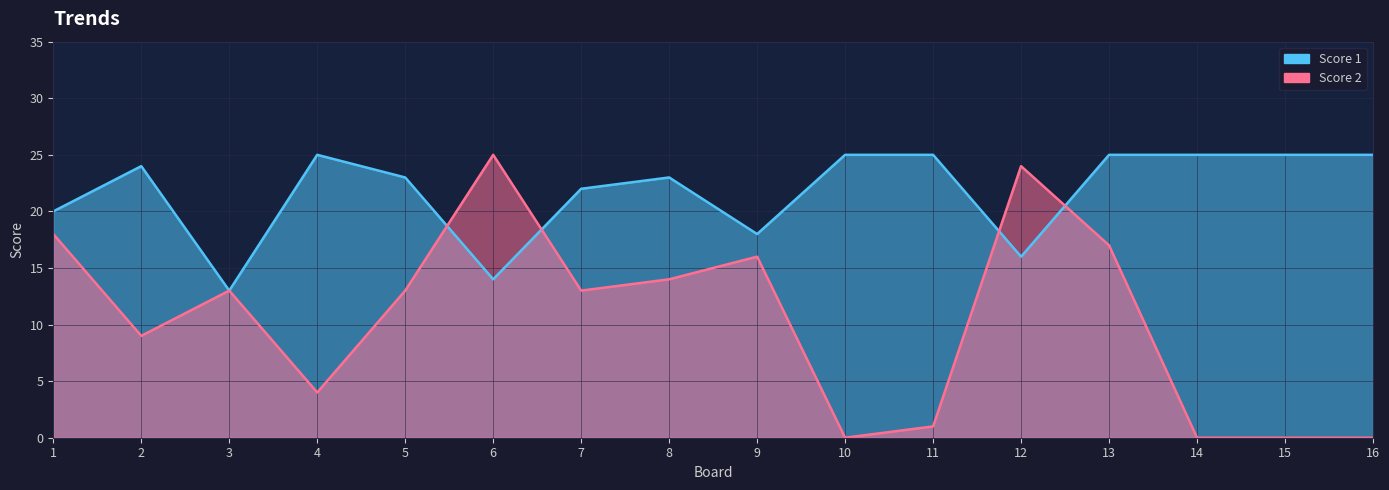

Is the value of Score 2 at 12 greater than the value of Score 1 at 10?

No